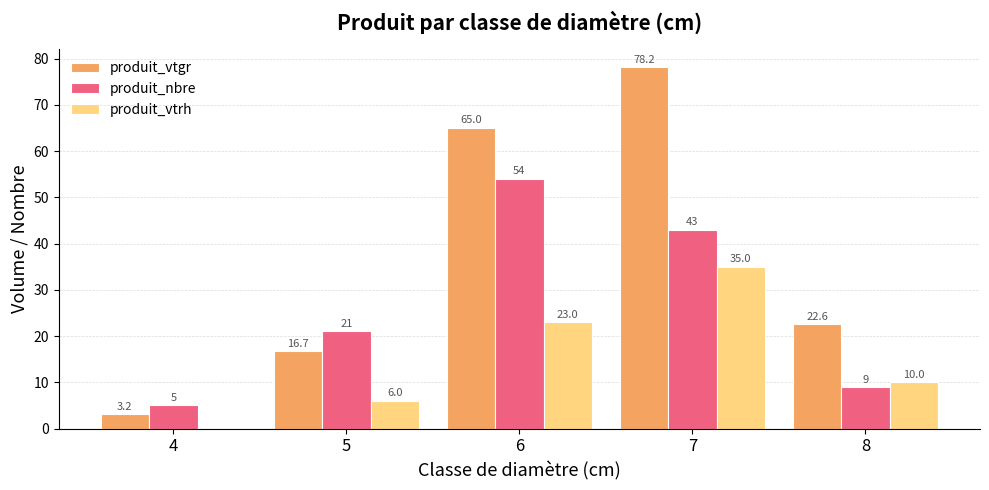

What is the highest value of the produit_vtgr series?

78.2